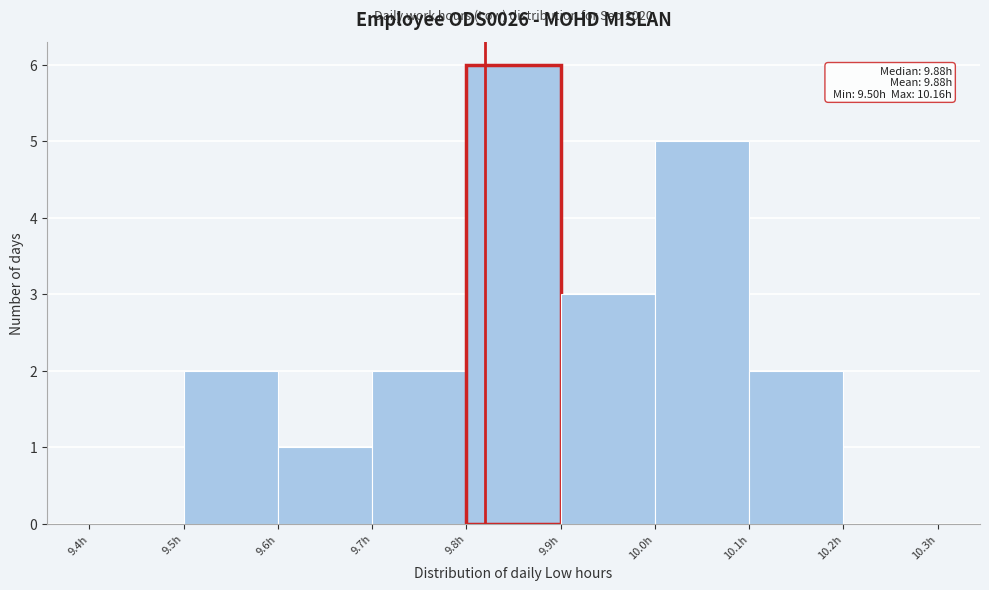

Over which range of the x-axis is the bar tallest?

9.8 to 9.9